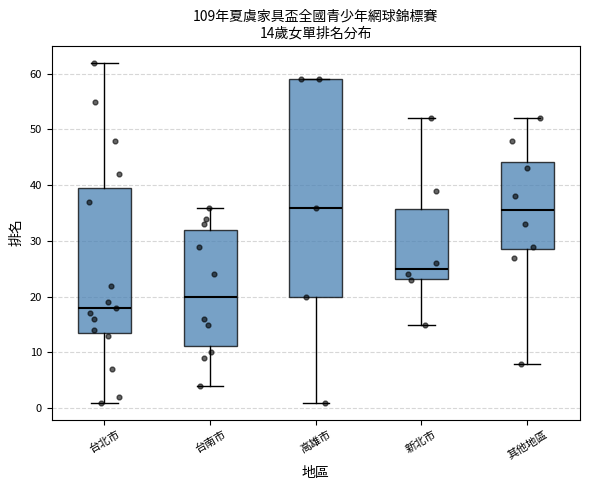

Comparing the boxes themselves (not the whiskers), which one is the tallest?

高雄市